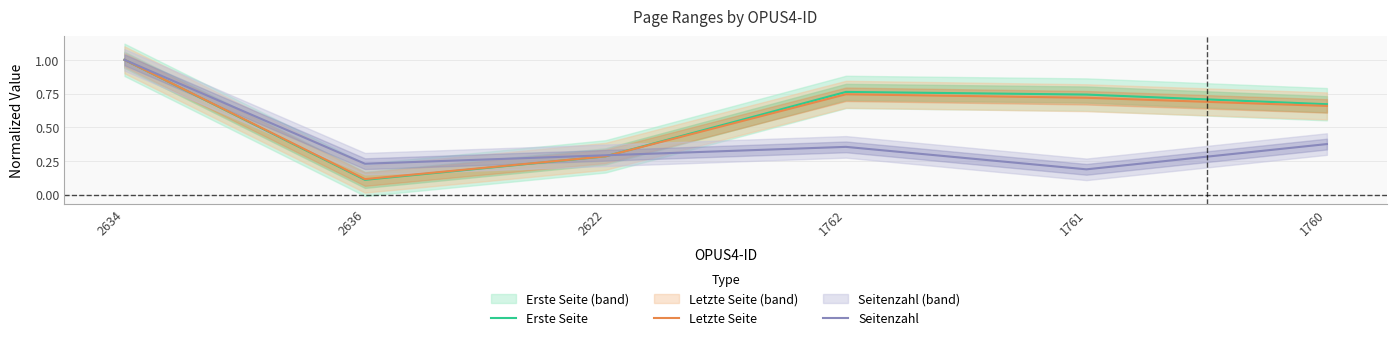

What are all the series names shown in the legend?

Erste Seite, Letzte Seite, Seitenzahl